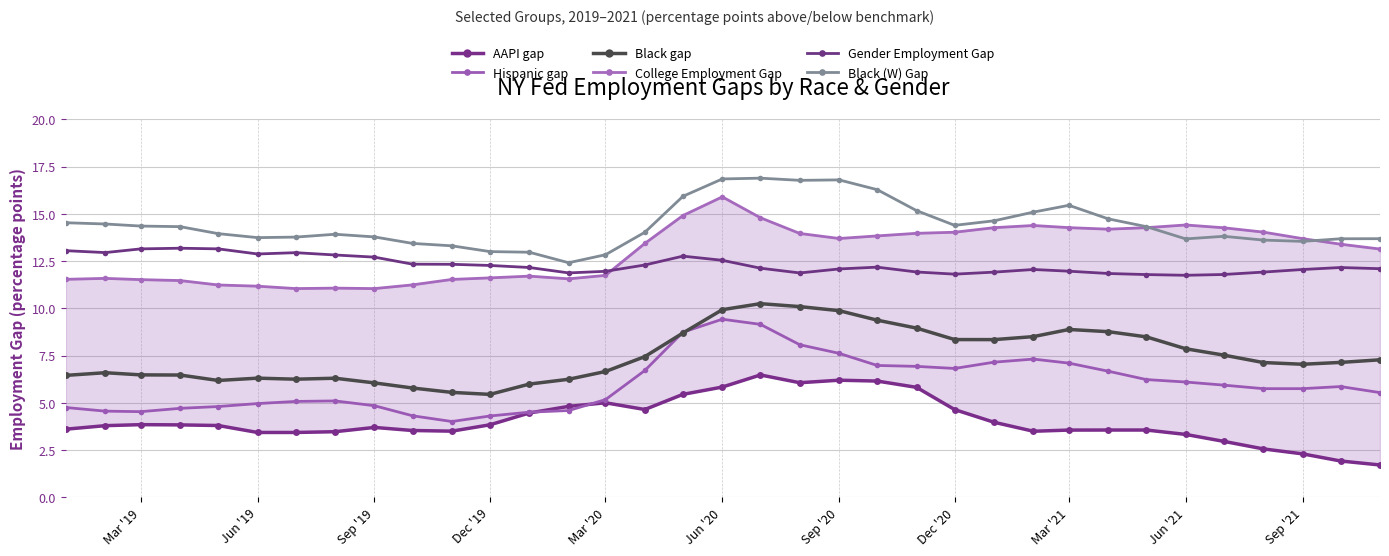

What is the difference between the maximum and minimum values in the College Employment Gap series?

4.9